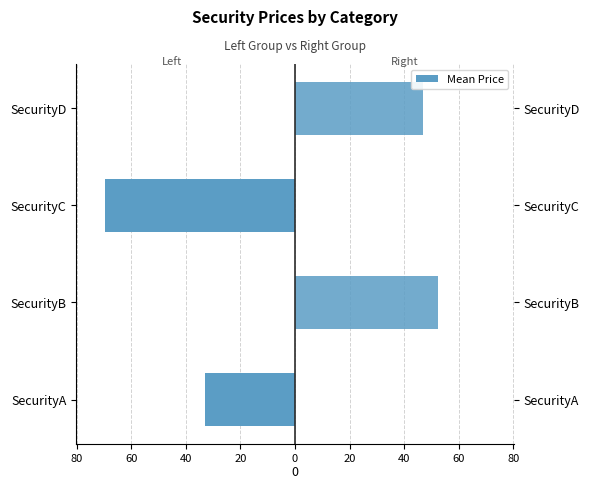

List the series in order of their overall mean, lowest first.

Left Group (A, C), Right Group (B, D)